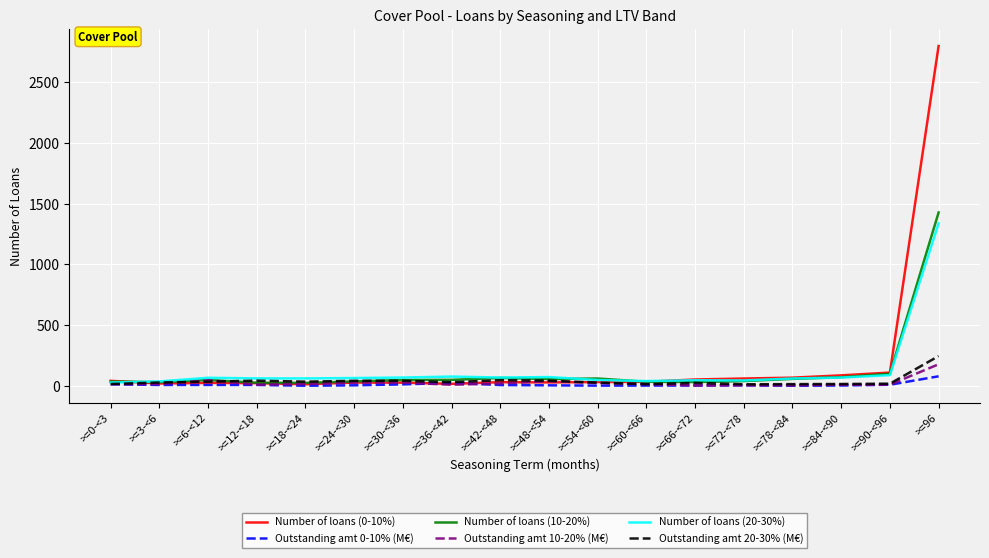

Which series has the largest range (max minus min)?

Number of loans (0-10%)